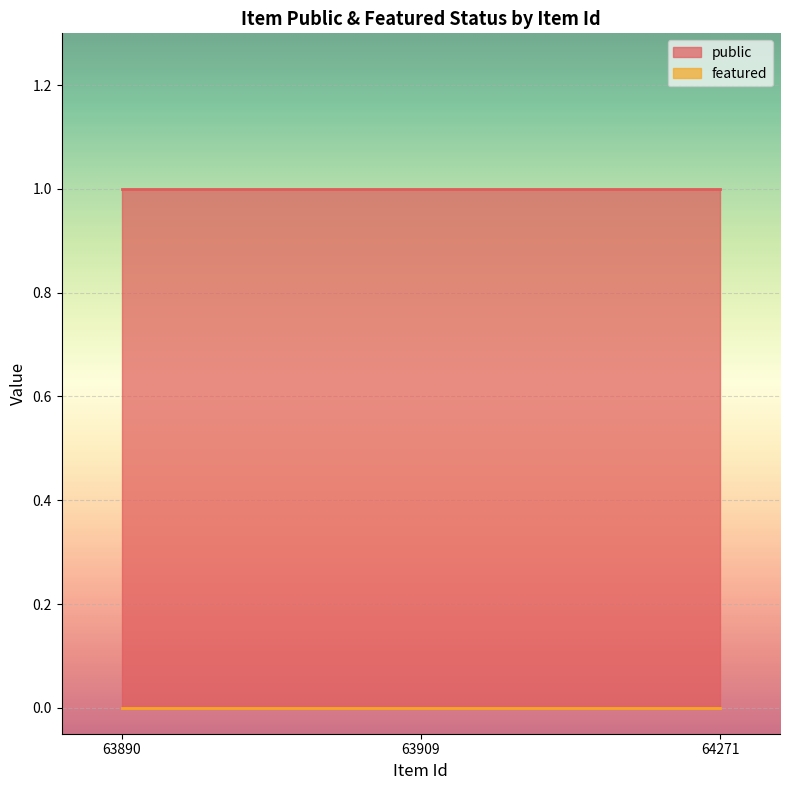

Which series has the largest total across all categories?

public